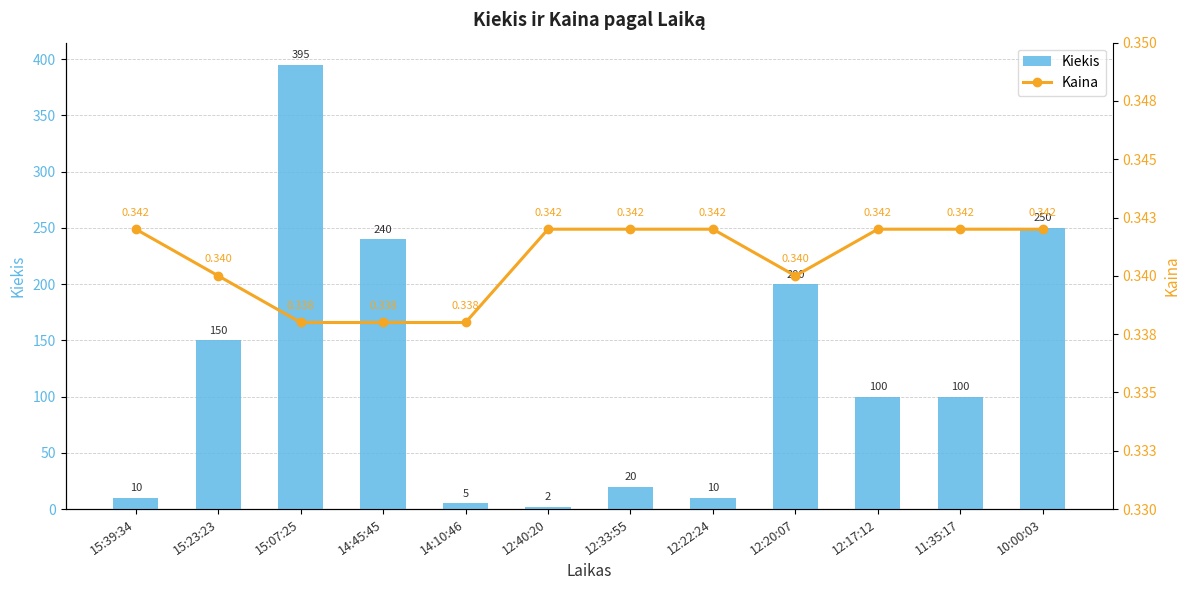

What is the average value of the Kiekis series?

124